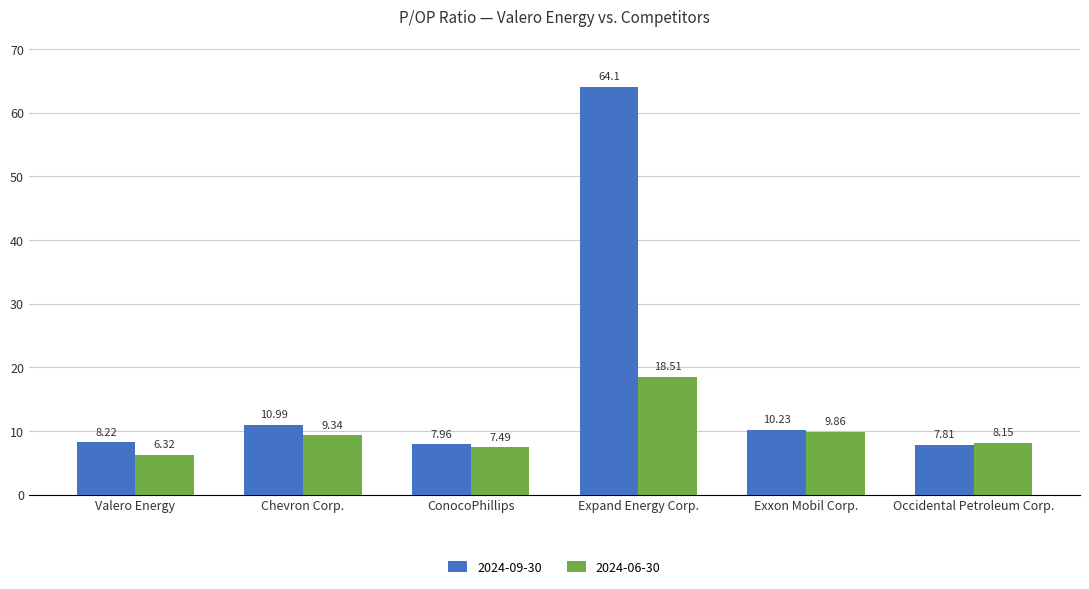

Which category has the lowest value across all series?

Valero Energy